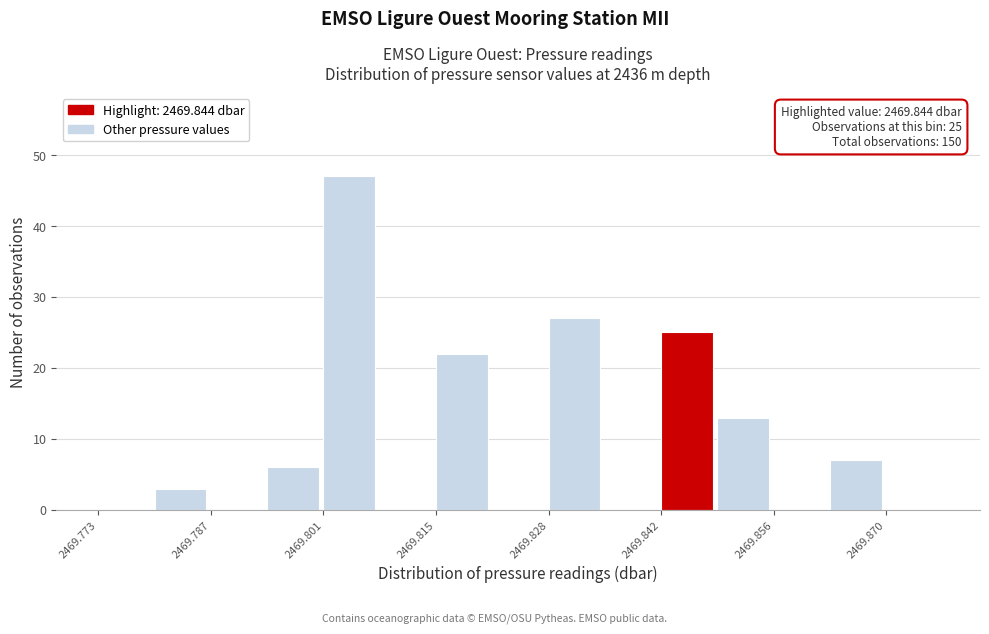

Around what value on the x-axis is the tallest bar? Give the approximate position of its centre, as read against the axis.

2469.804